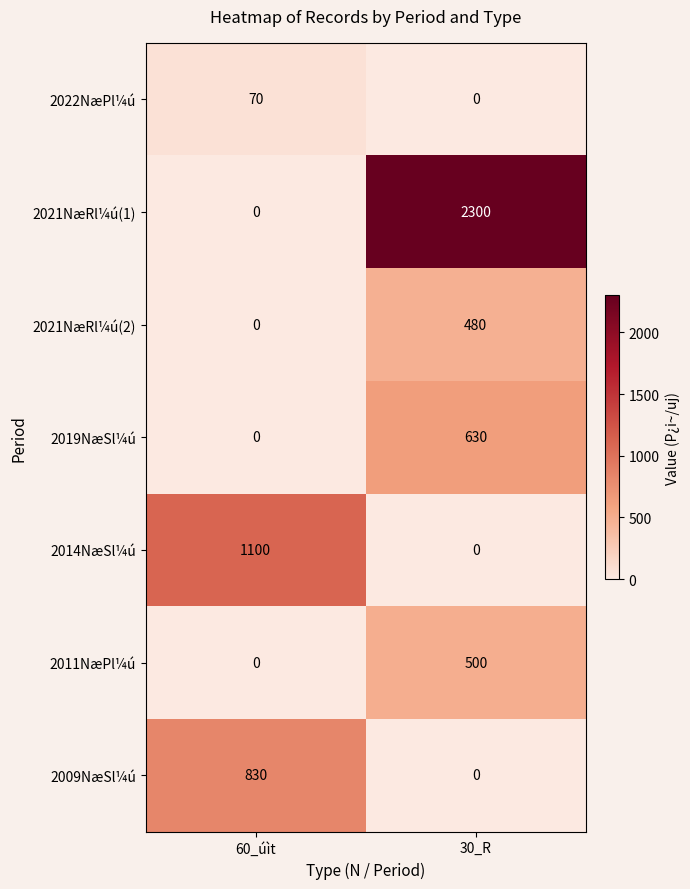

Rank the categories by 2022NæPl¼ú value from lowest to highest.

30_R, 60_úìt